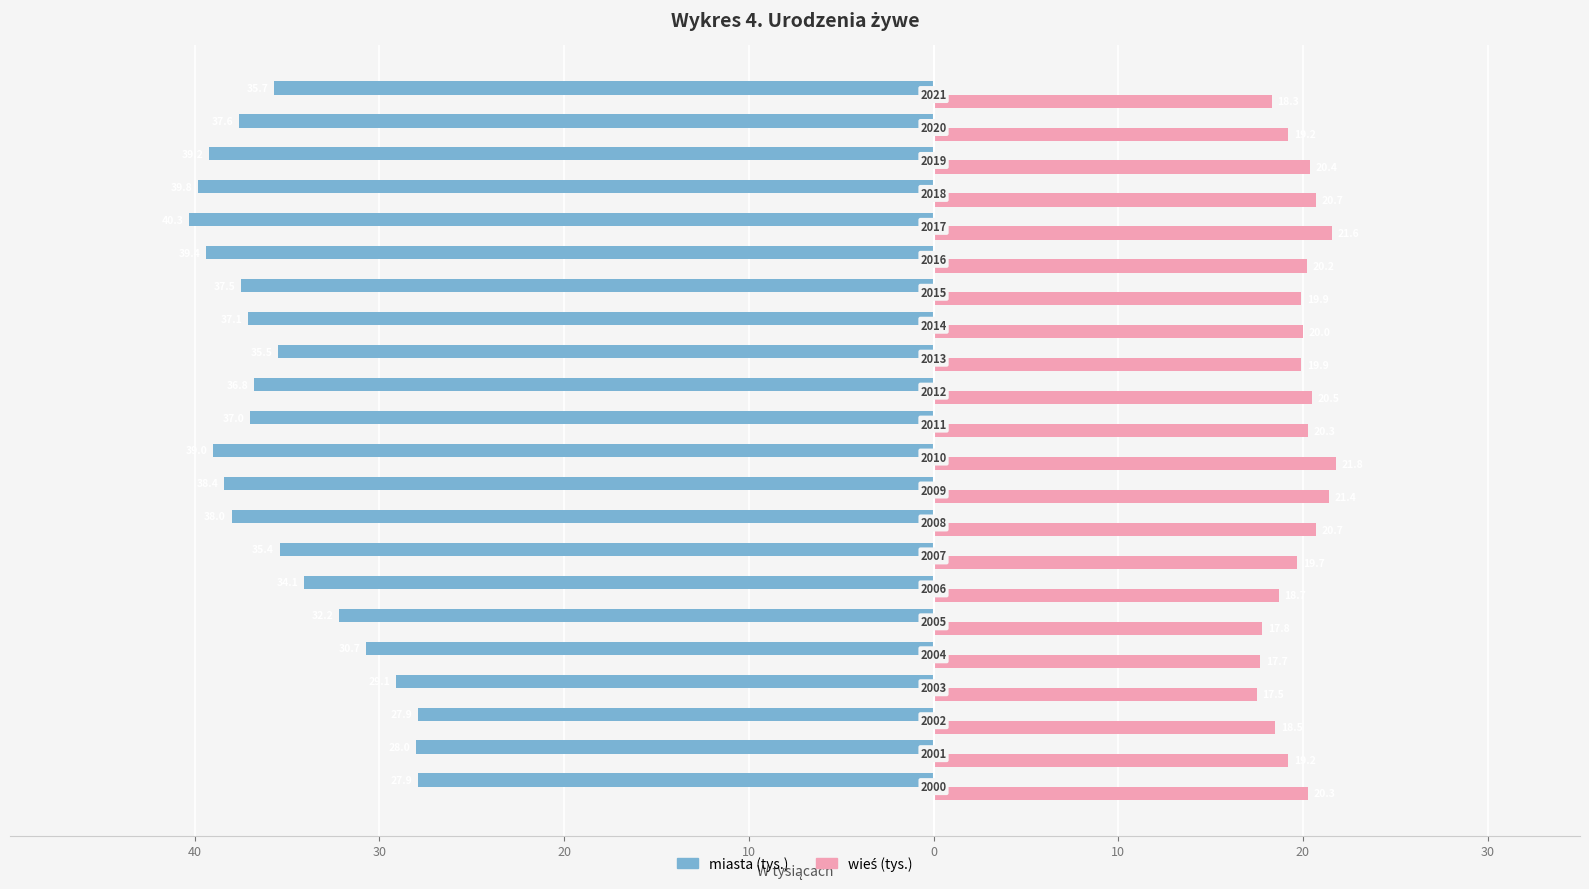

Reading left to right, transcribe all the data shown in this chart.

miasta (tys.): -27.9	-28.0	-27.9	-29.1	-30.7	-32.2	-34.1	-35.4	-38.0	-38.4	-39.0	-37.0	-36.8	-35.5	-37.1	-37.5	-39.4	-40.3	-39.8	-39.2	-37.6	-35.7
wieś (tys.): 20.3	19.2	18.5	17.5	17.7	17.8	18.7	19.7	20.7	21.4	21.8	20.3	20.5	19.9	20.0	19.9	20.2	21.6	20.7	20.4	19.2	18.3